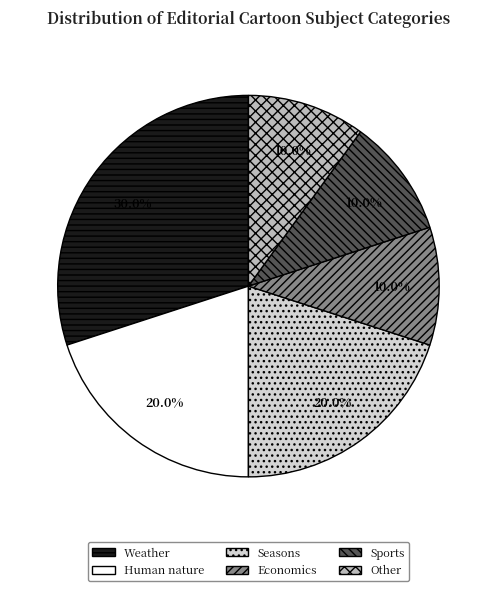

What is the ratio of the value at Economics to the value at Other?

1.0